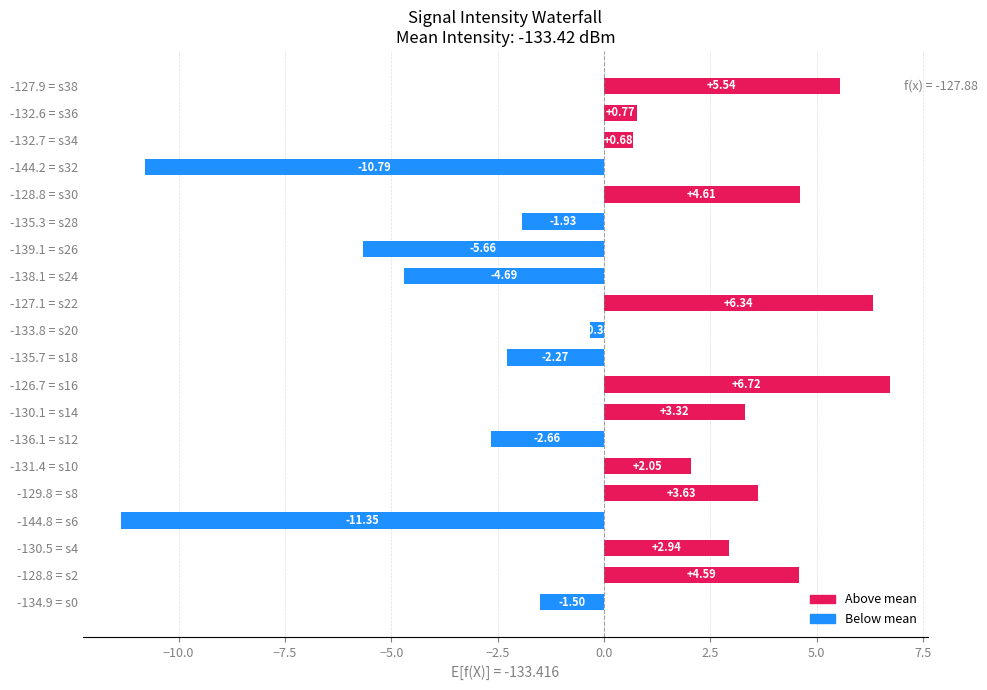

Are the bars horizontal?

Yes